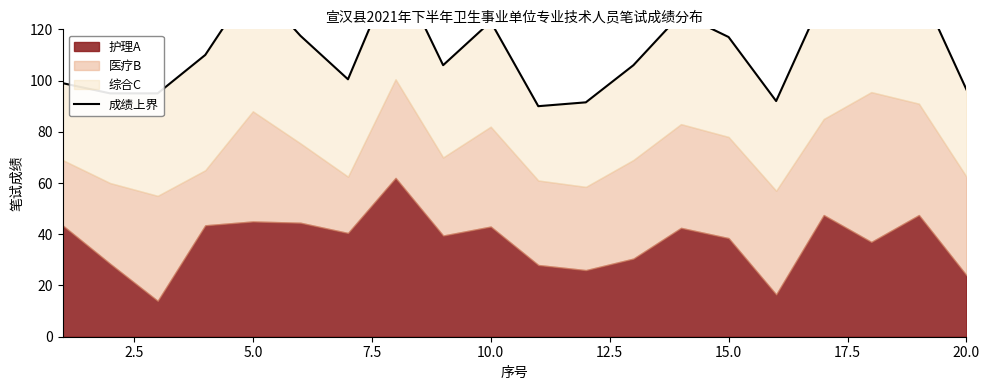

True or false: the data shows 64.1 at 5.0.

False